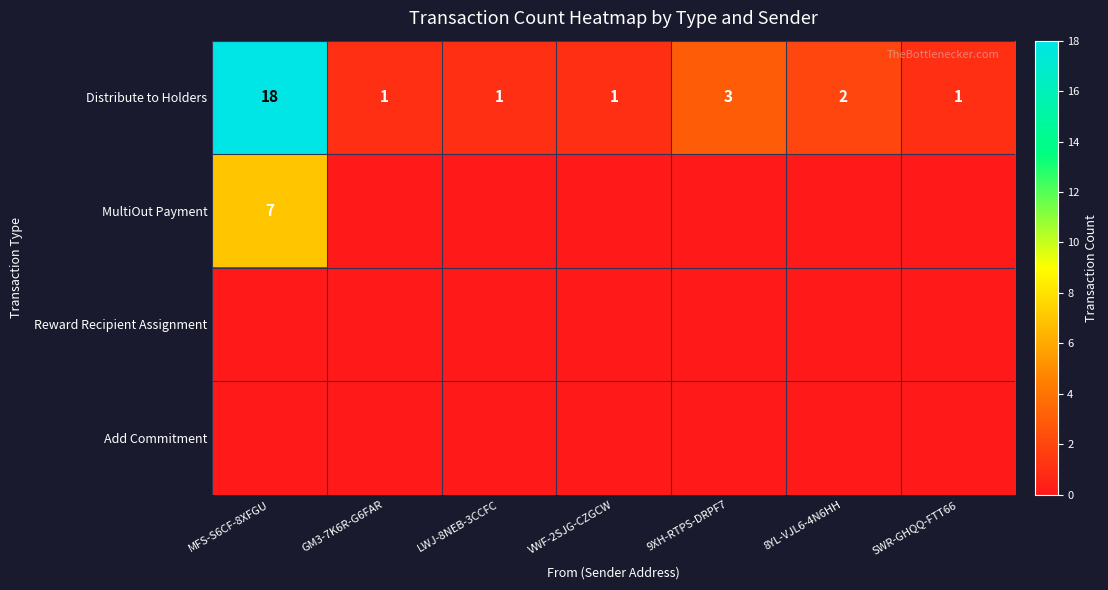

How many values in the Distribute to Holders series exceed 1?

3